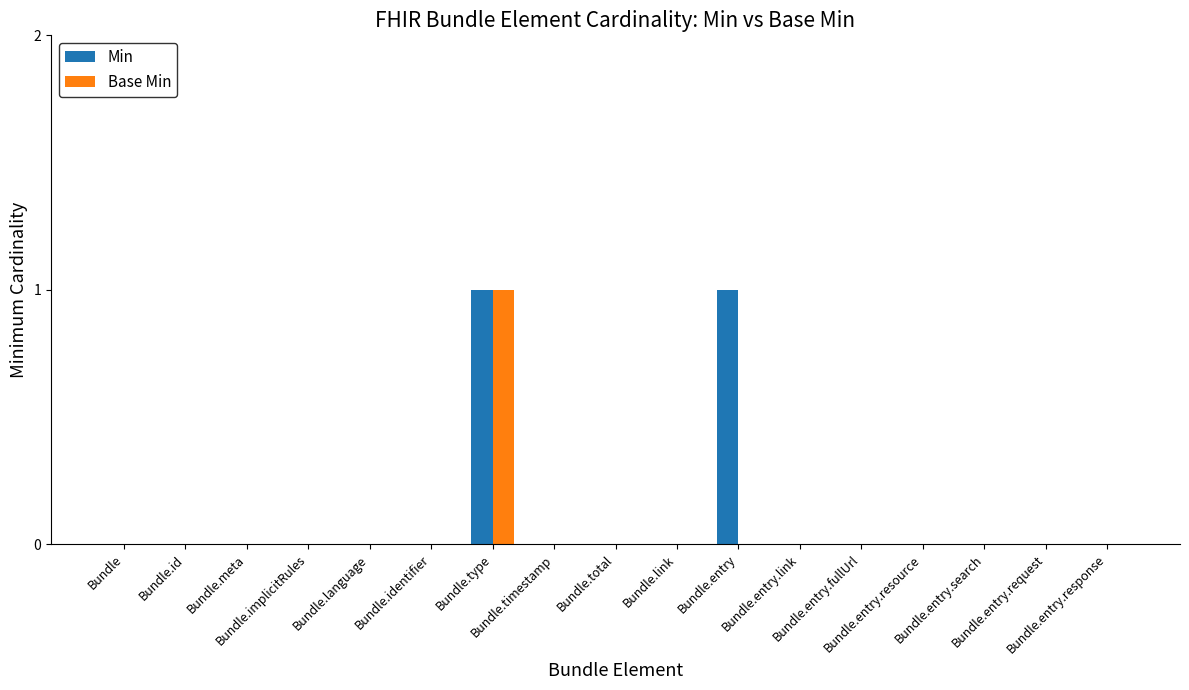

Which series changed the most between Bundle.link and Bundle.entry.fullUrl?

Min